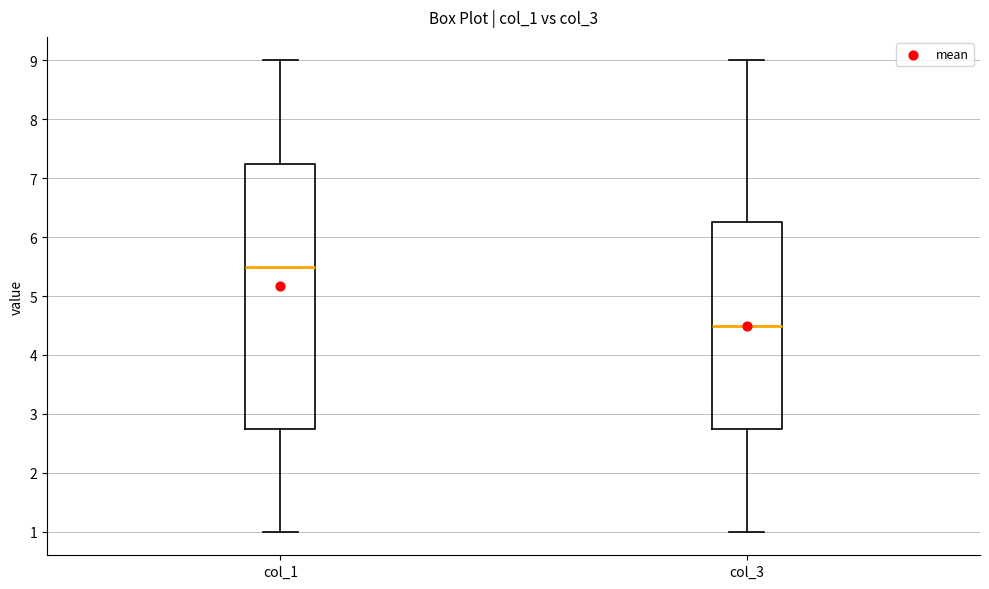

Where is the lower edge of the box for col_3 on the y-axis? The values are not printed on the chart, so give them approximately, as read against the axis.

2.8